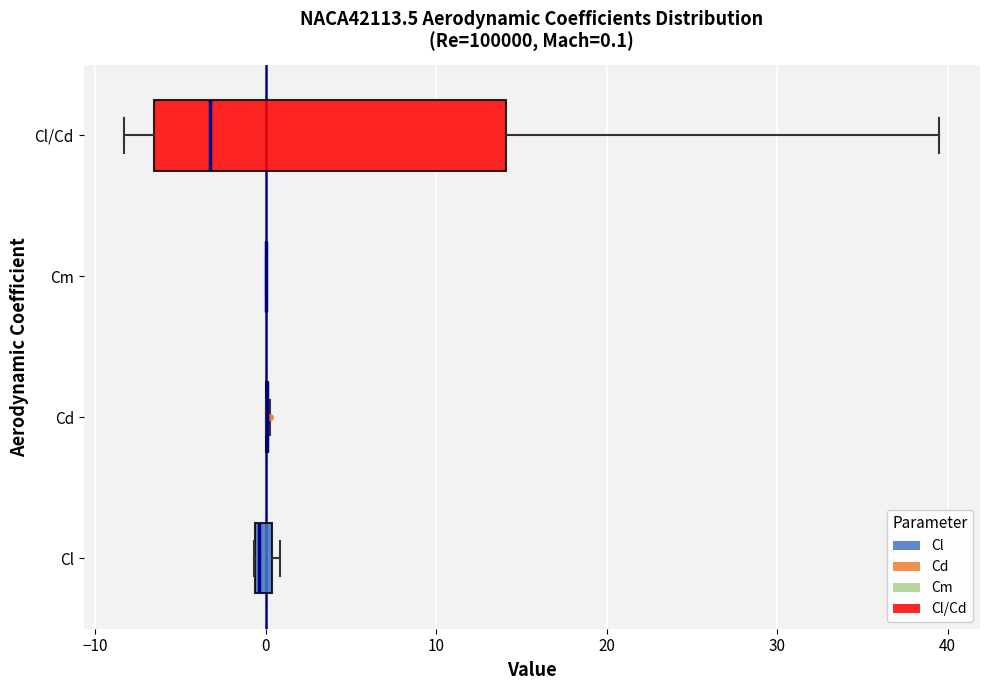

Which box is the widest, from its left edge to its right edge?

Cl/Cd